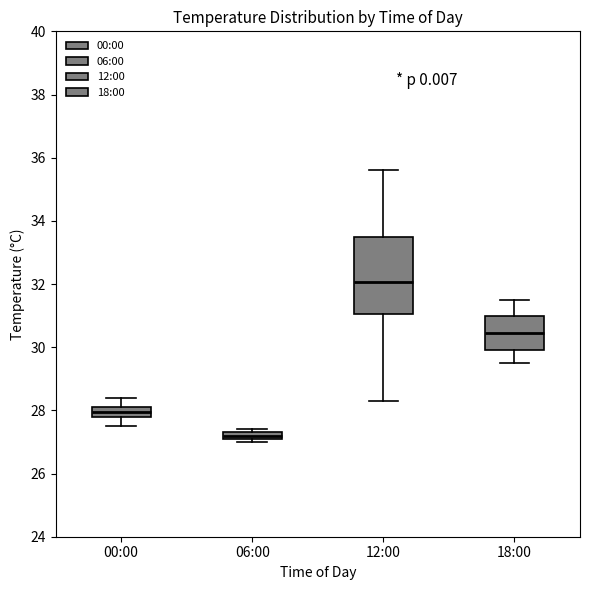

Which box has the lowest median line?

06:00